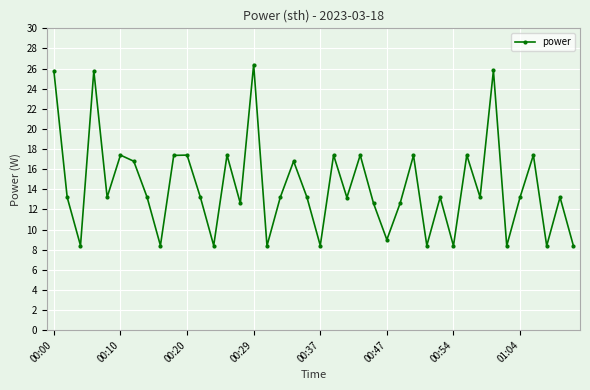

What is the greatest value displayed?

26.4